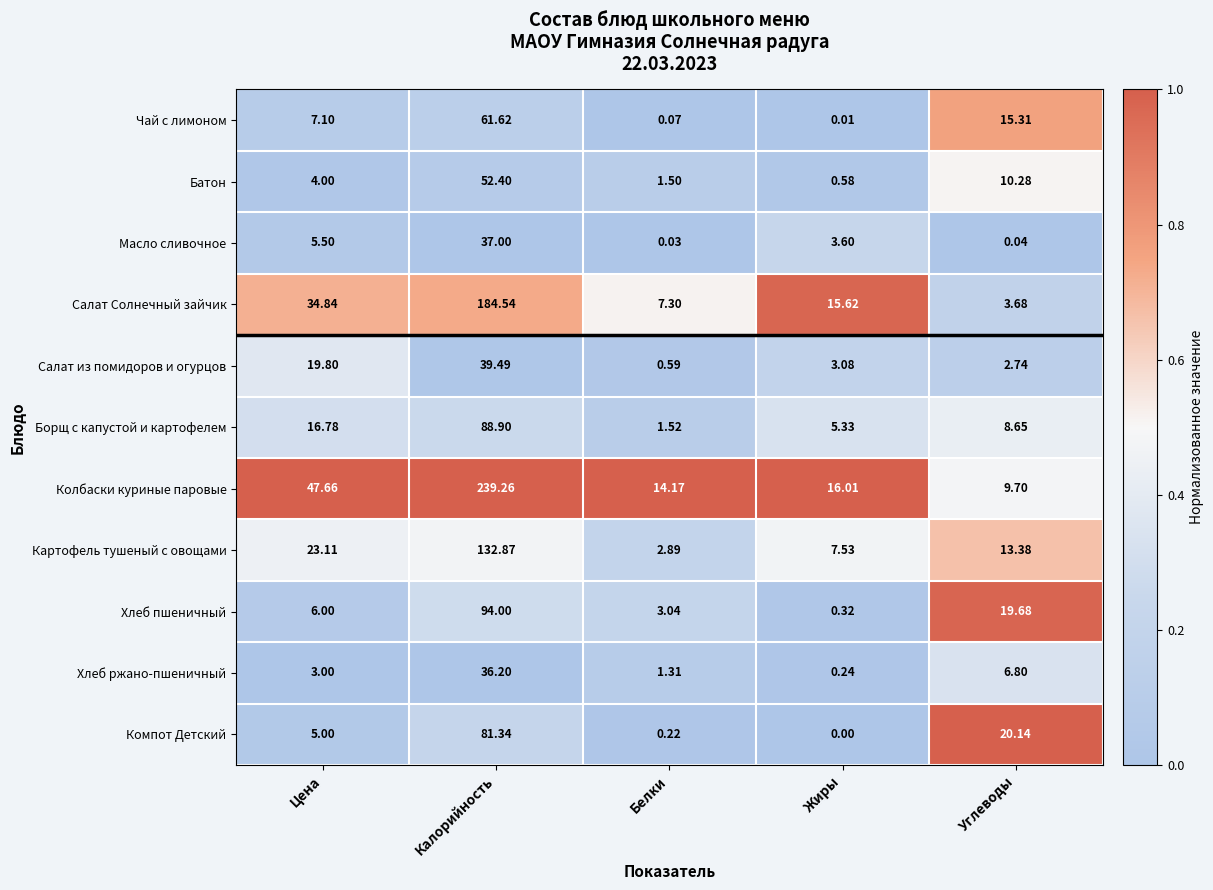

What is the maximum value shown in the chart?

239.3